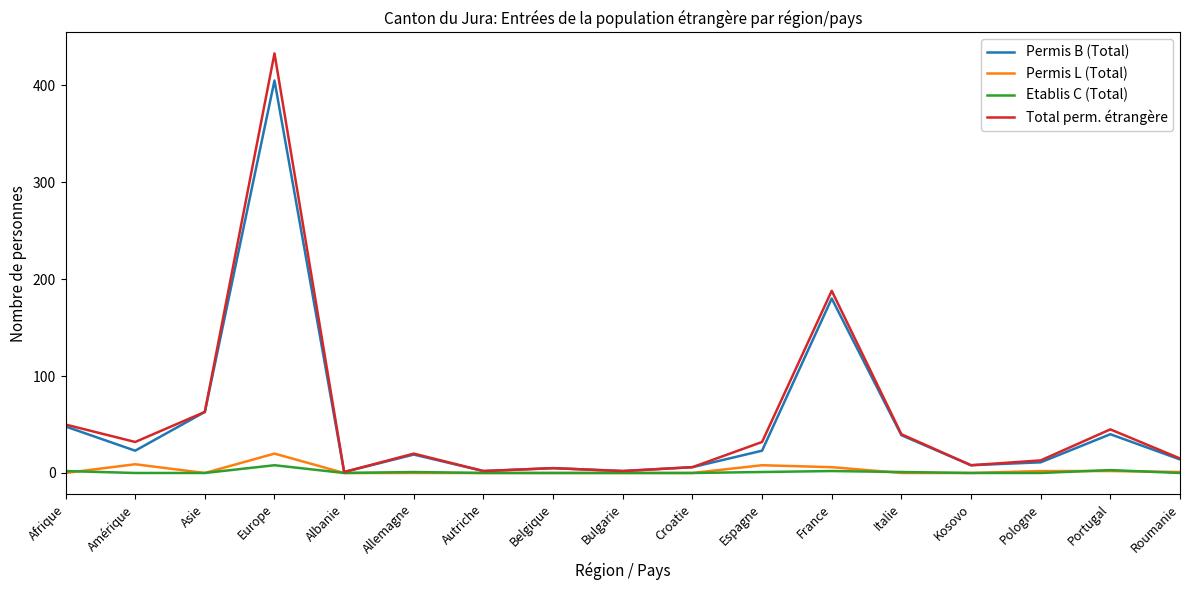

What is the greatest value displayed?

433